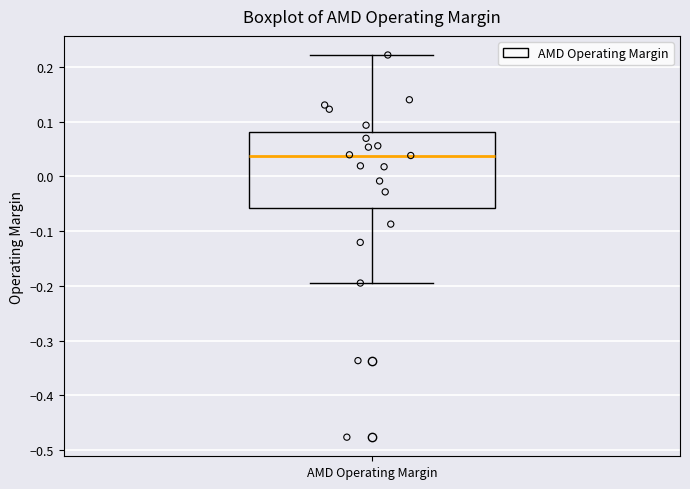

Read this box plot against the y-axis: the position of the median line, the range covered by the box, and the ends of both whiskers. The values are not printed on the chart, so give them approximately, as read against the axis.

median 0.04, box -0.06 to 0.08, whiskers -0.19 to 0.22